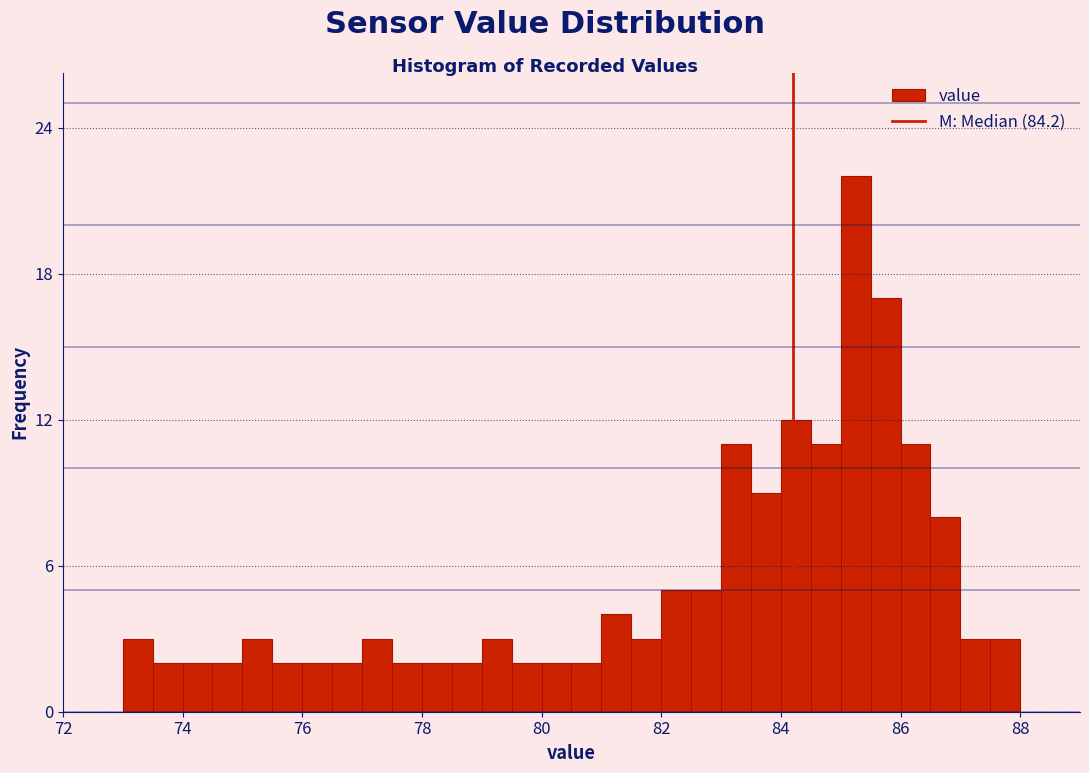

Around what value on the x-axis is the tallest bar? Give the approximate position of its centre, as read against the axis.

85.2